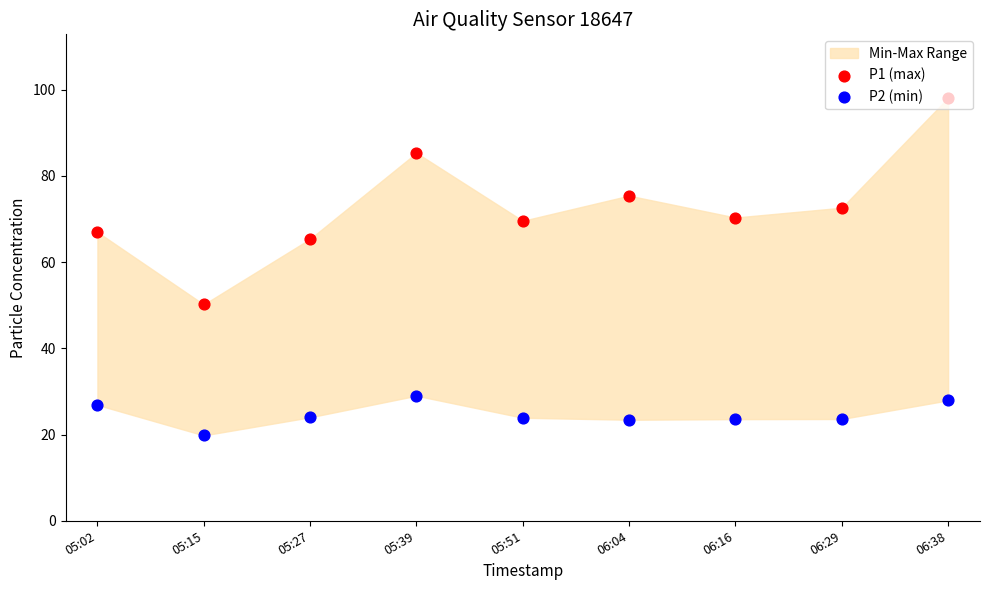

What is the total value across all series at 06:04?

98.8